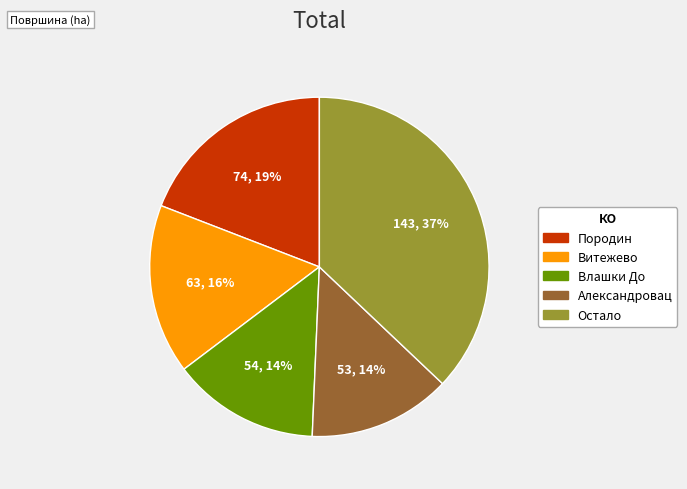

To the nearest percent, what is the difference between the largest and smallest slice percentages?

23%